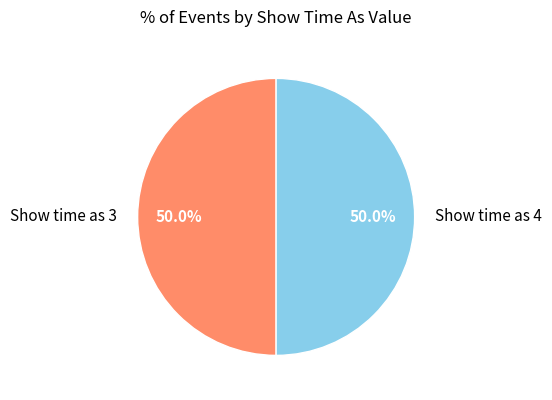

What percentage do Show time as 3 and Show time as 4 together represent?

100.0%